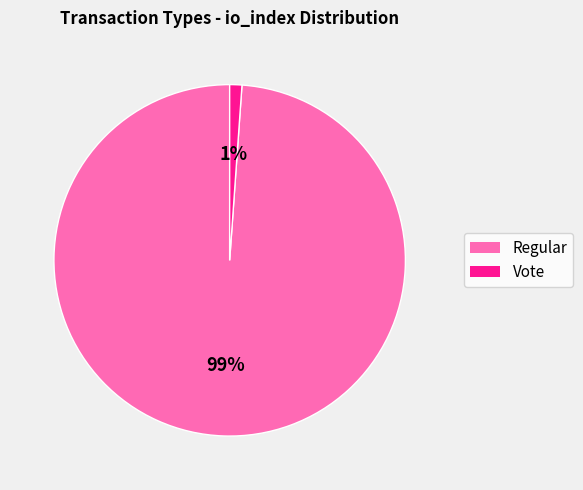

Is there a majority slice in this chart?

Yes